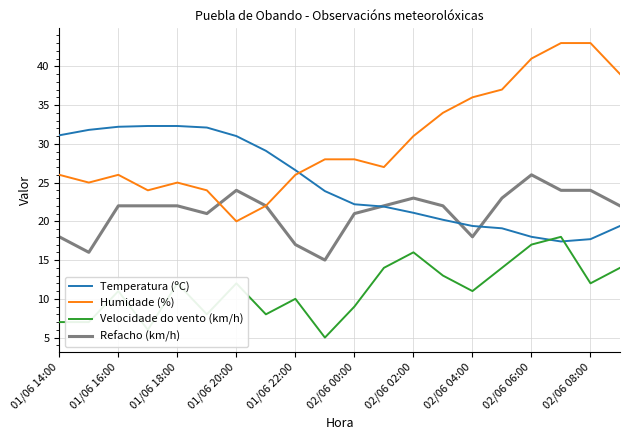

True or false: Refacho (km/h) and Temperatura (ºC) cross at least once.

True